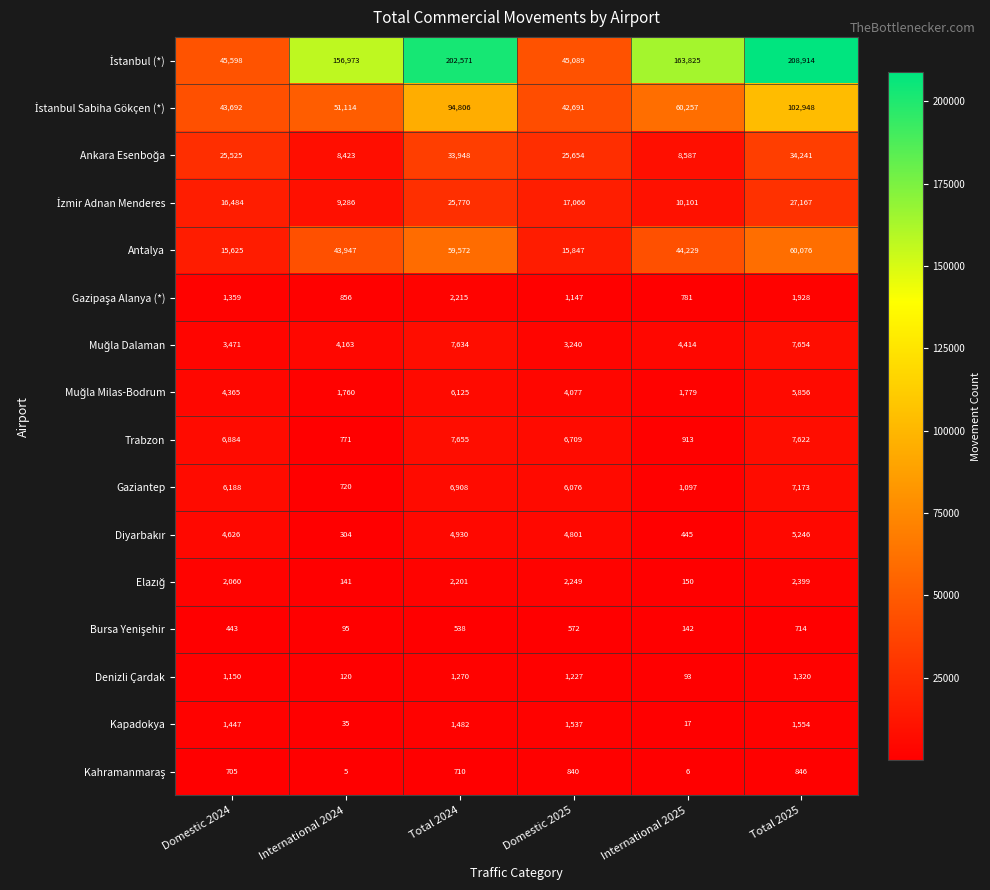

Is it true that Antalya equals 103152 at Total 2024?

False